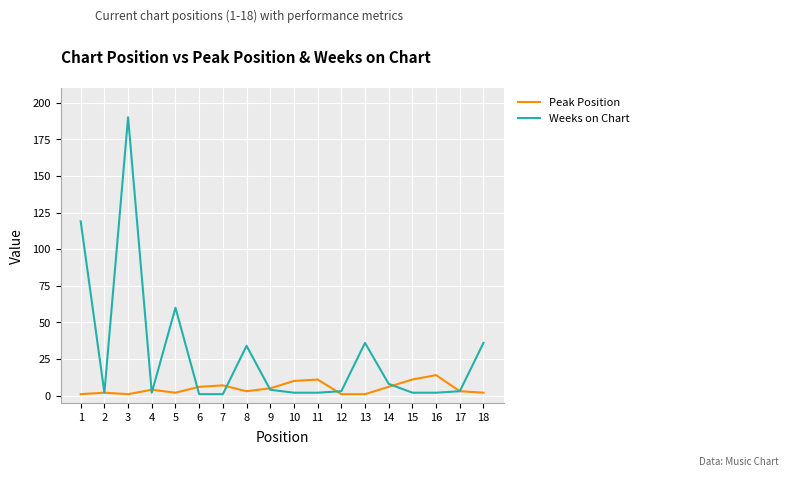

Is the value of Peak Position at 8 greater than the value of Weeks on Chart at 1?

No